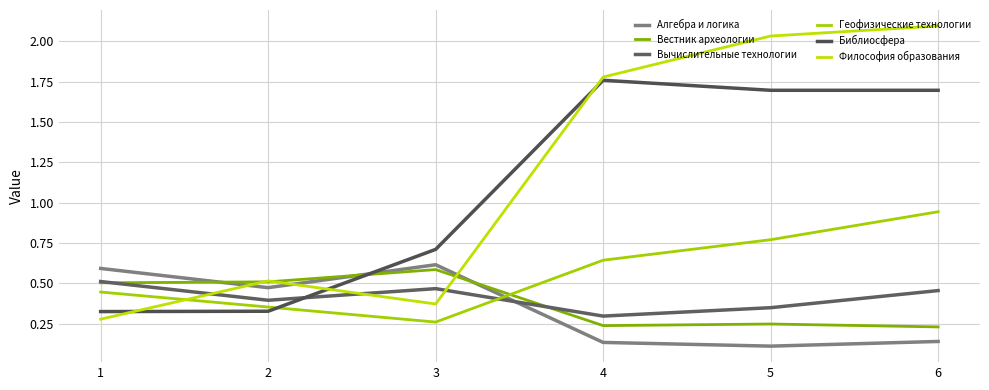

What are all the series names shown in the legend?

Алгебра и логика, Вестник археологии, Вычислительные технологии, Геофизические технологии, Библиосфера, Философия образования